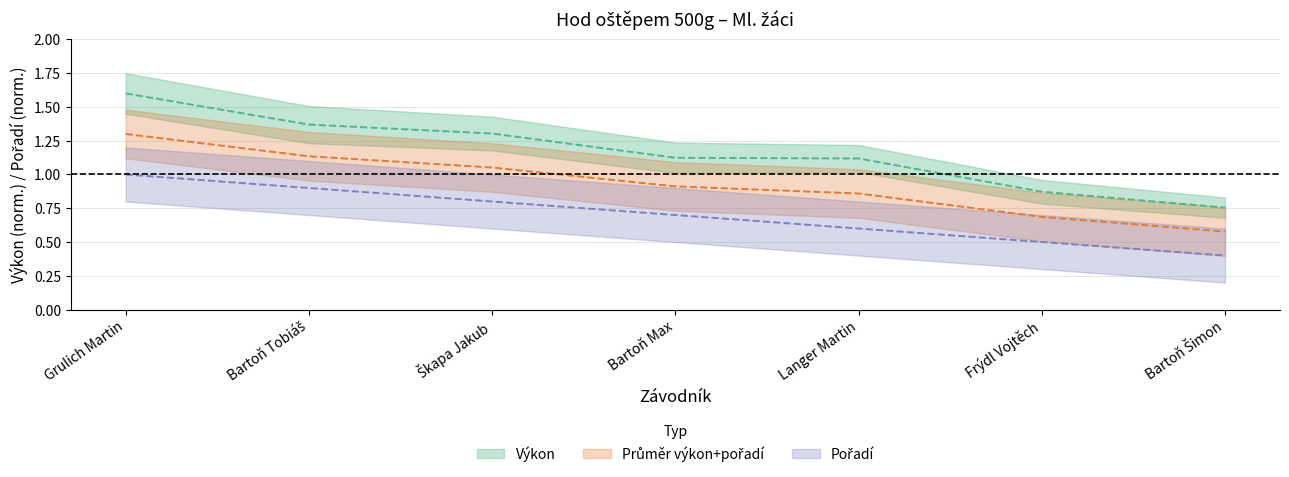

What position from the left is Bartoň Šimon?

7